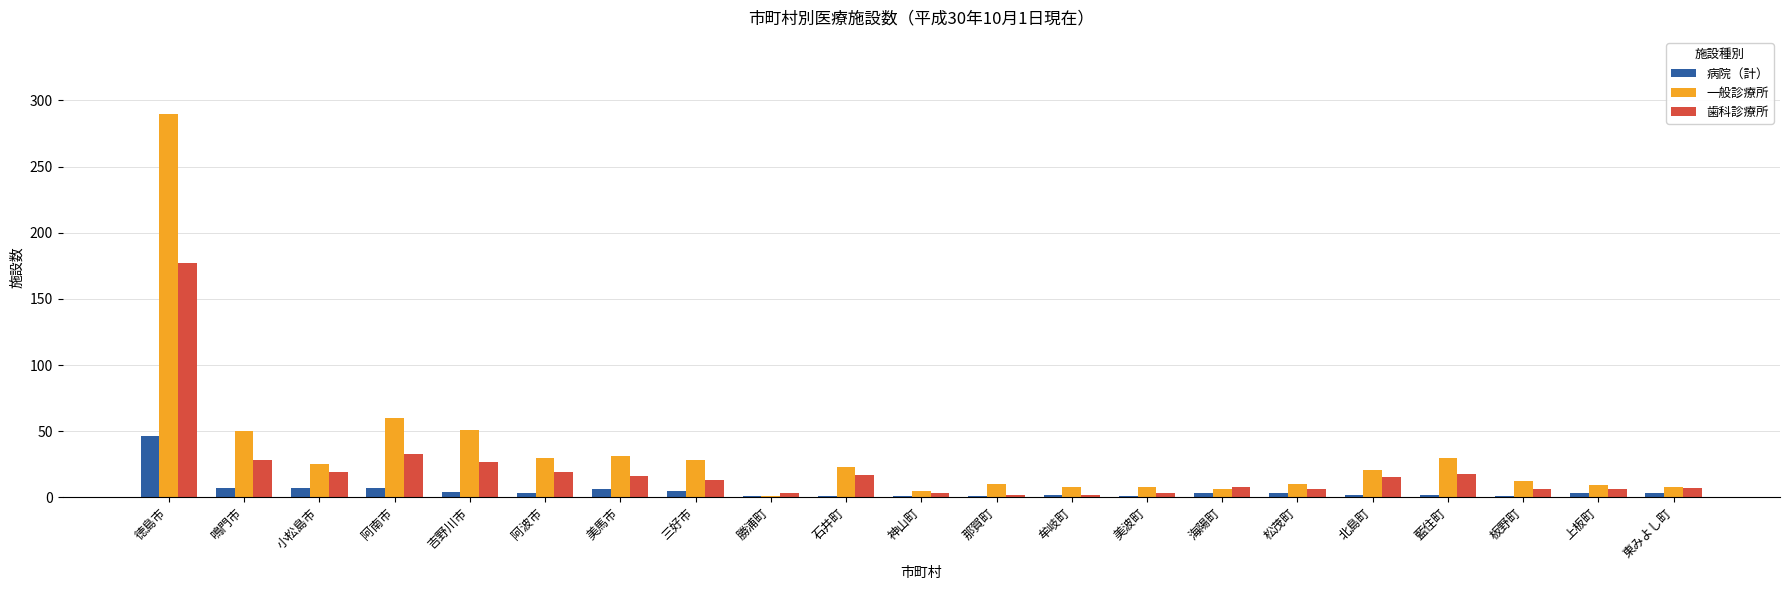

Which series changed the most between 阿南市 and 東みよし町?

一般診療所